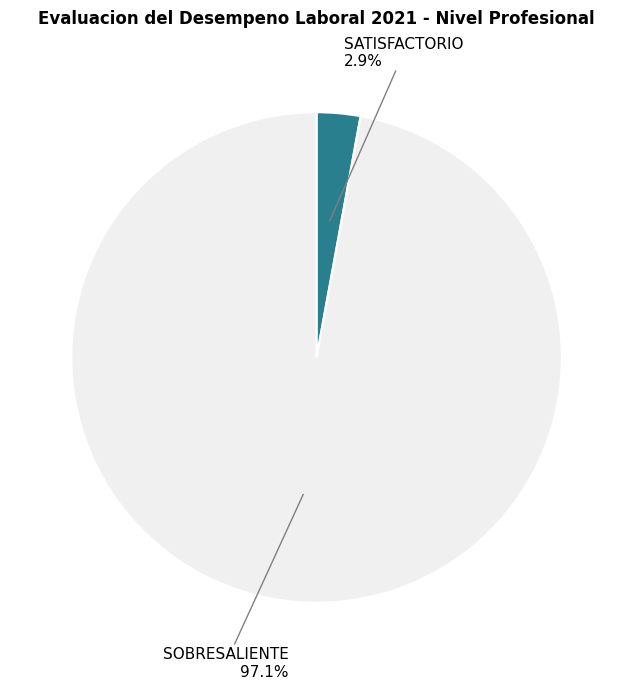

How many slices are in this pie chart?

2